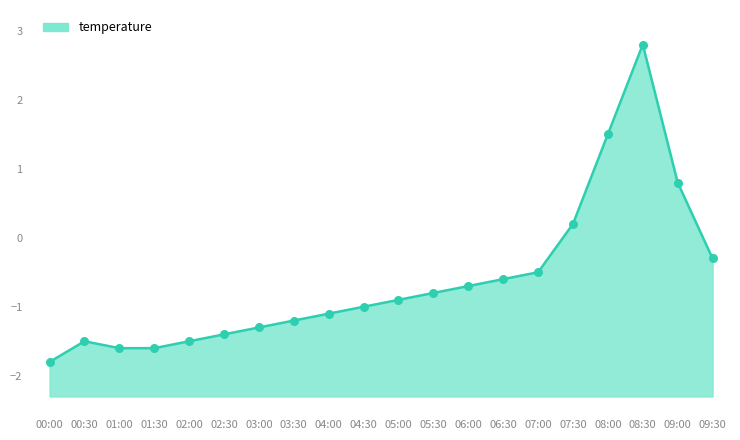

What is the ratio of the value at 09:00 to the value at 08:30?

0.3